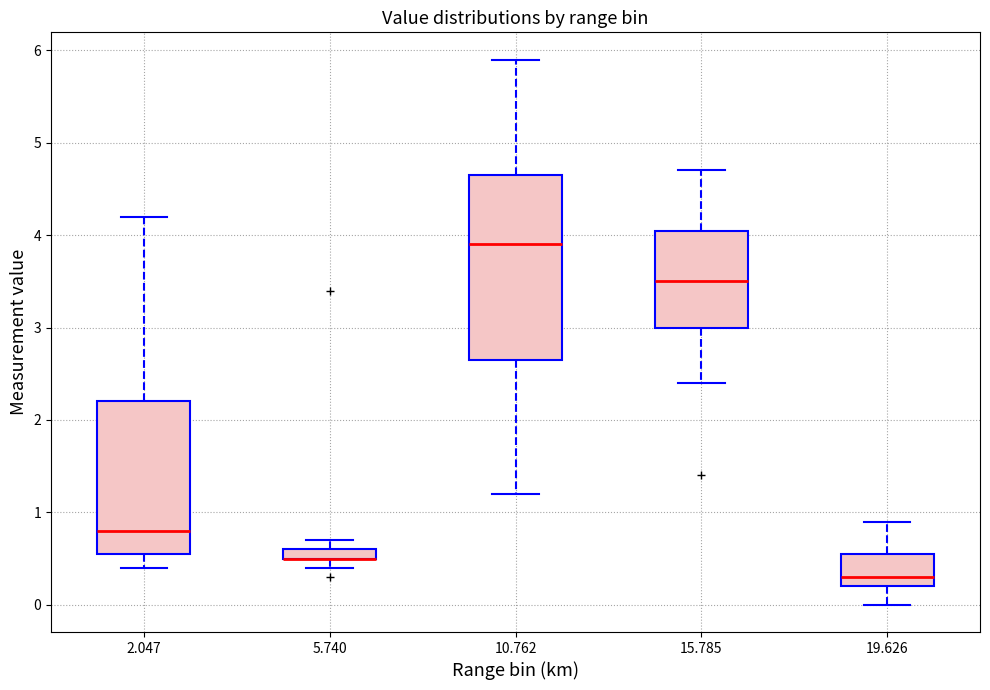

Where is the upper edge of the box at x = 10.762 on the y-axis? The values are not printed on the chart, so give them approximately, as read against the axis.

4.7